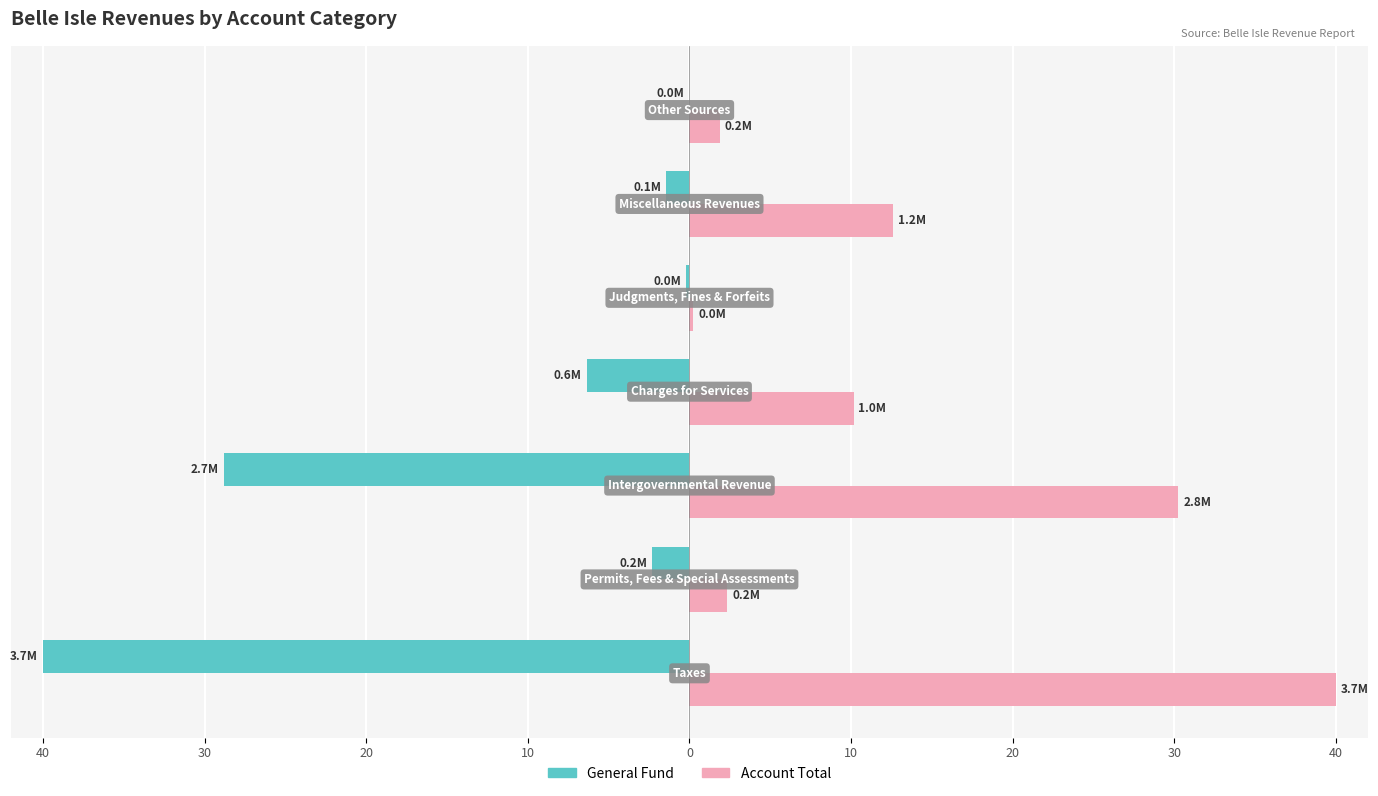

Does the chart contain stacked bars?

No